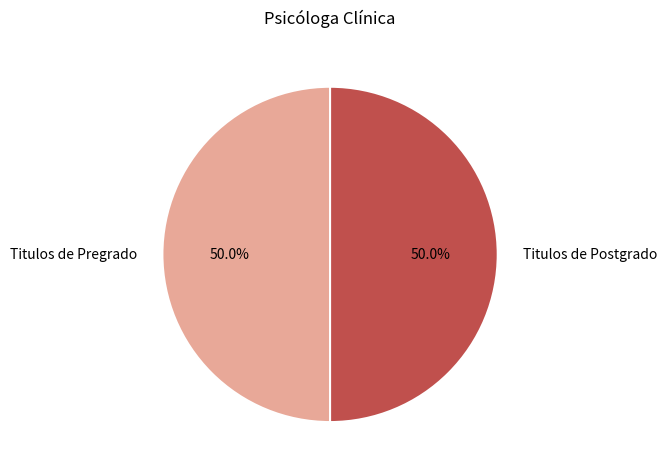

Combined, what portion of the pie is Titulos de Pregrado and Titulos de Postgrado?

100.0%